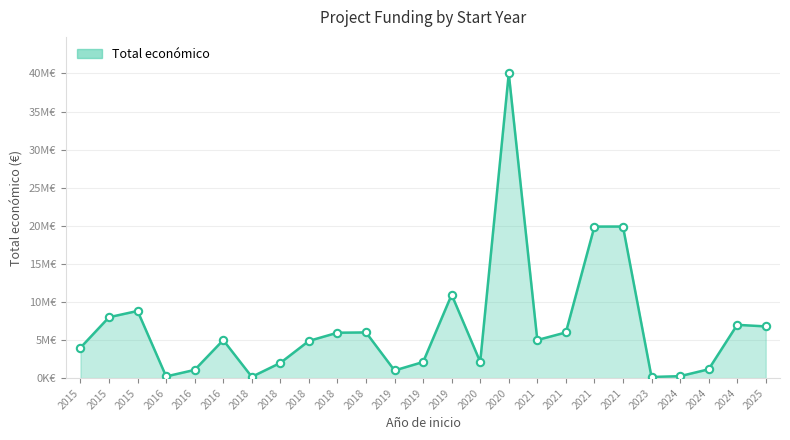

What is the change in value from 2015 to 2024?

-8560402